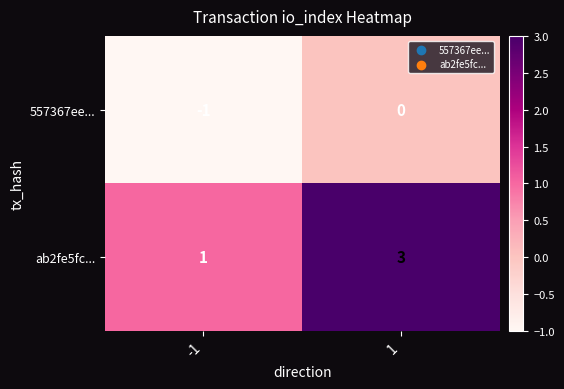

At which category is the sum across all series the highest?

1